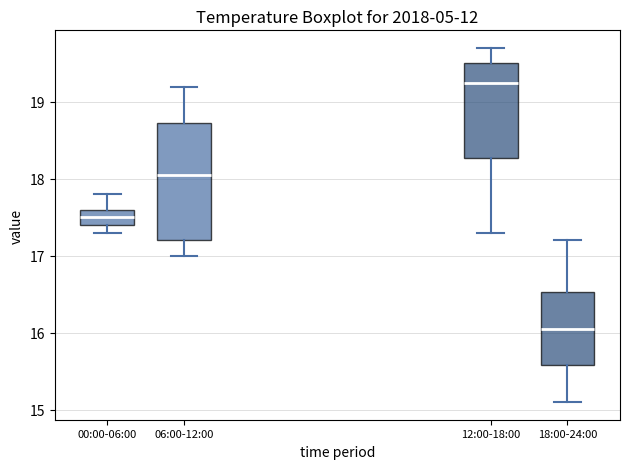

Where does the lower whisker of the box for 18:00-24:00 end on the y-axis? The values are not printed on the chart, so give them approximately, as read against the axis.

15.1